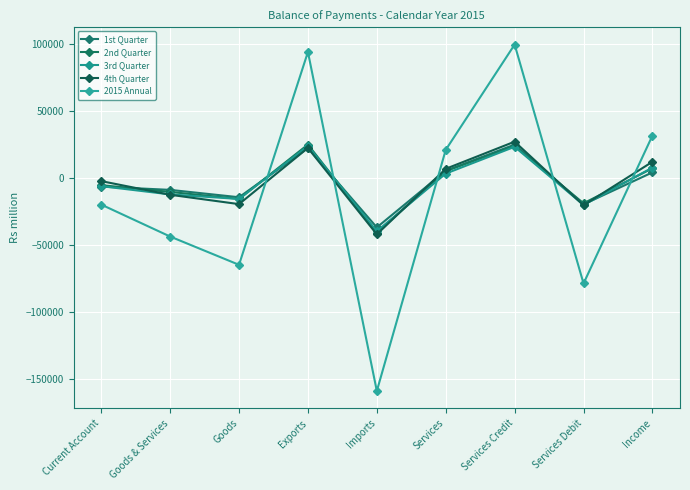

Where is 3rd Quarter nearest to the value -7760?

Current Account